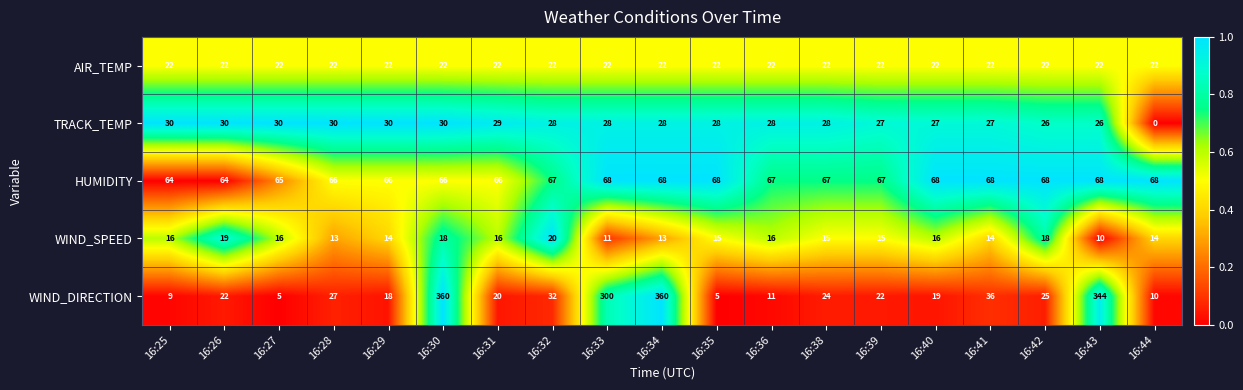

The AIR_TEMP series shows 39 at 16:33. True or false?

False